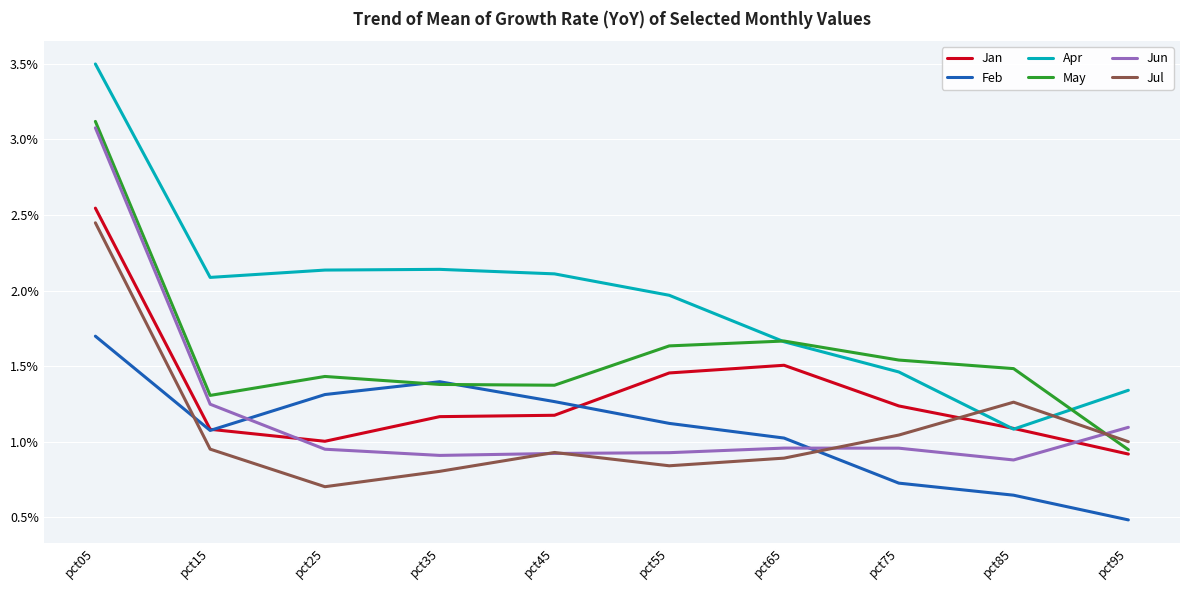

At which category is the sum across all series the highest?

pct05